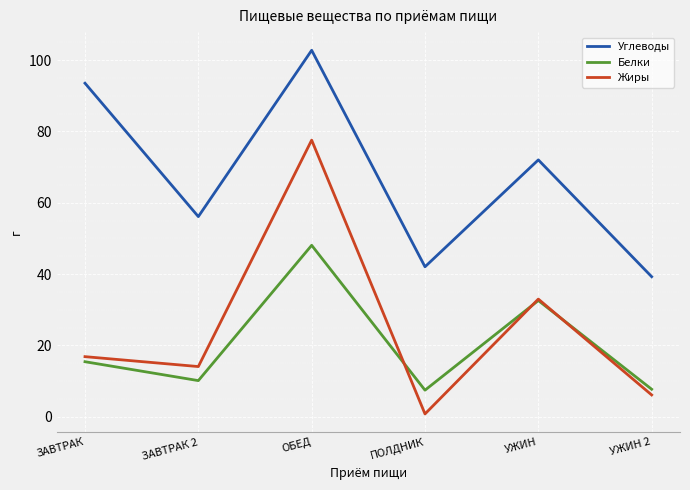

What is the minimum value shown in the chart?

0.8